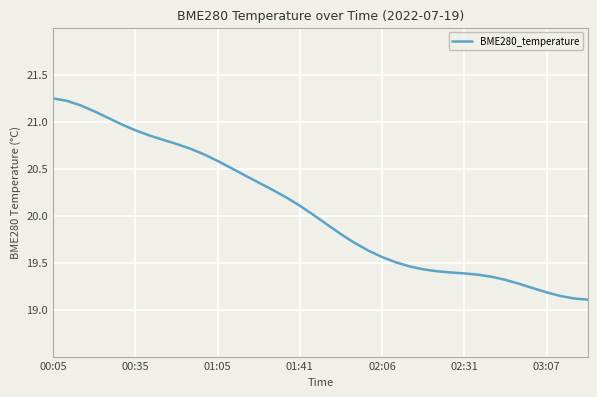

How many lines are shown in the chart?

1